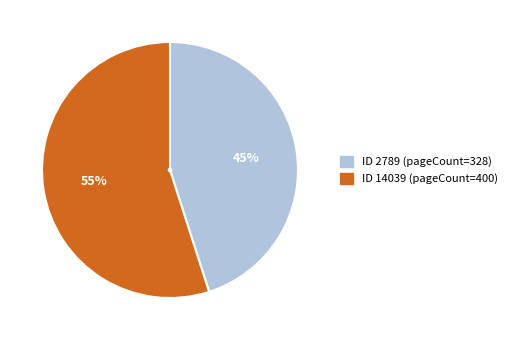

To the nearest percent, what is the average slice percentage?

50%